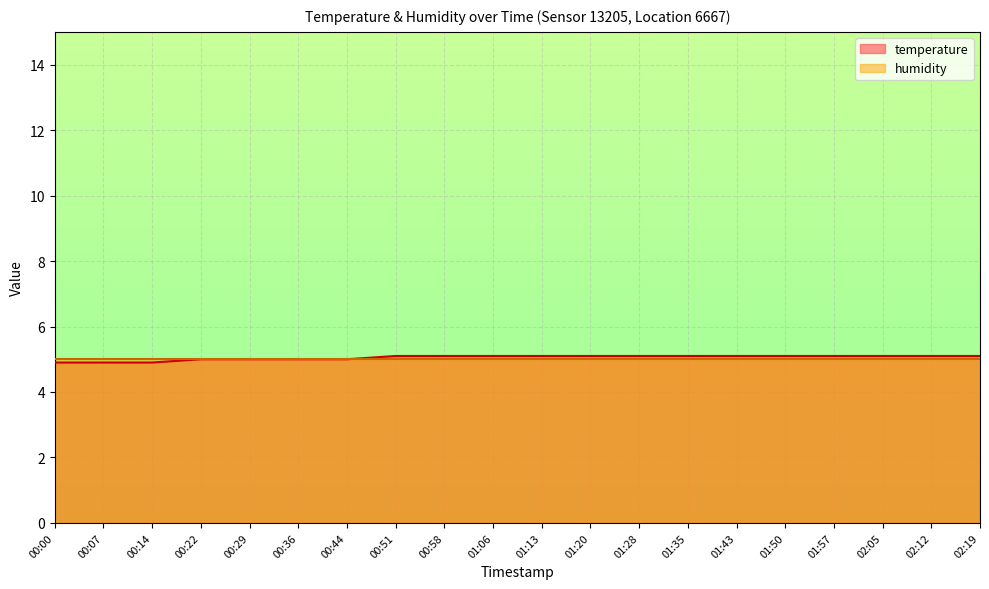

What is the sum of the values at 00:58 and 01:20?

10.2